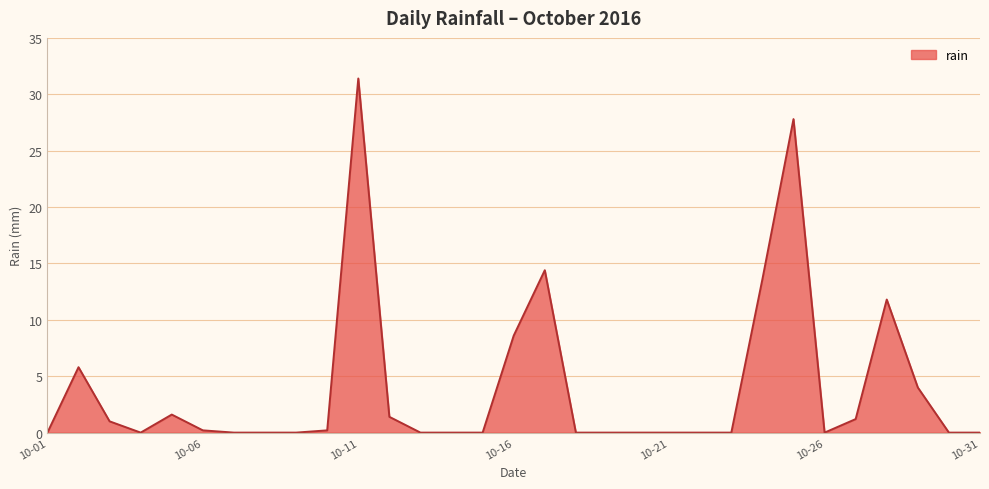

What is the maximum value shown in the chart?

31.4